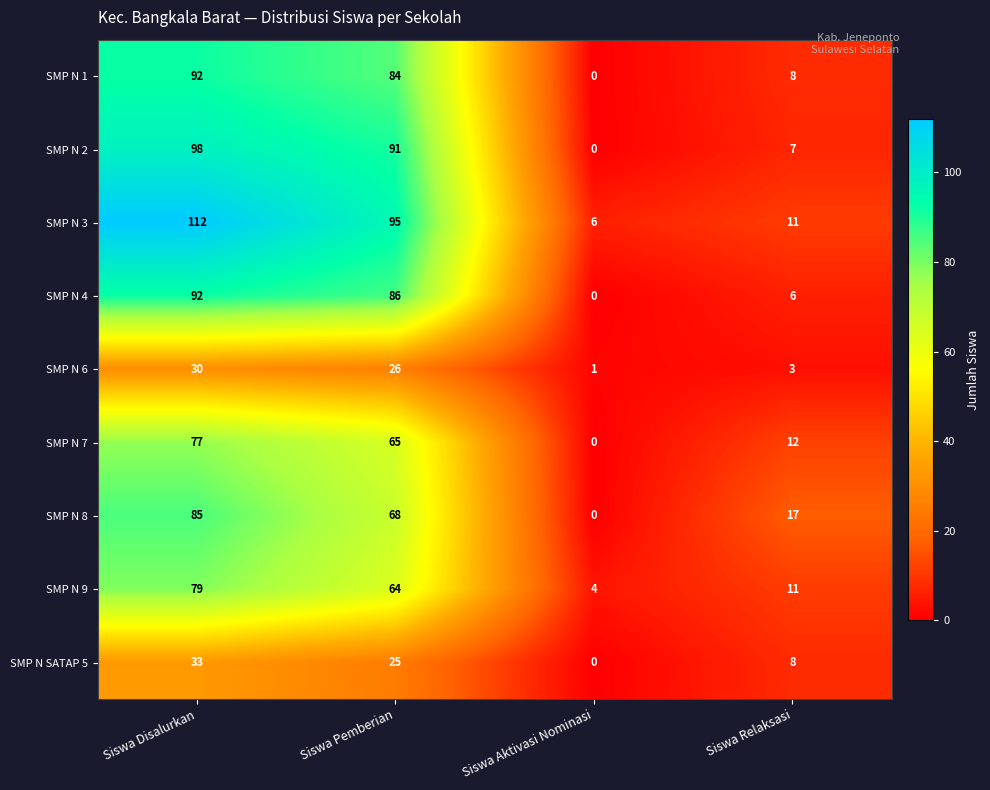

What is the difference between the maximum and minimum values in the SMP N 4 series?

92